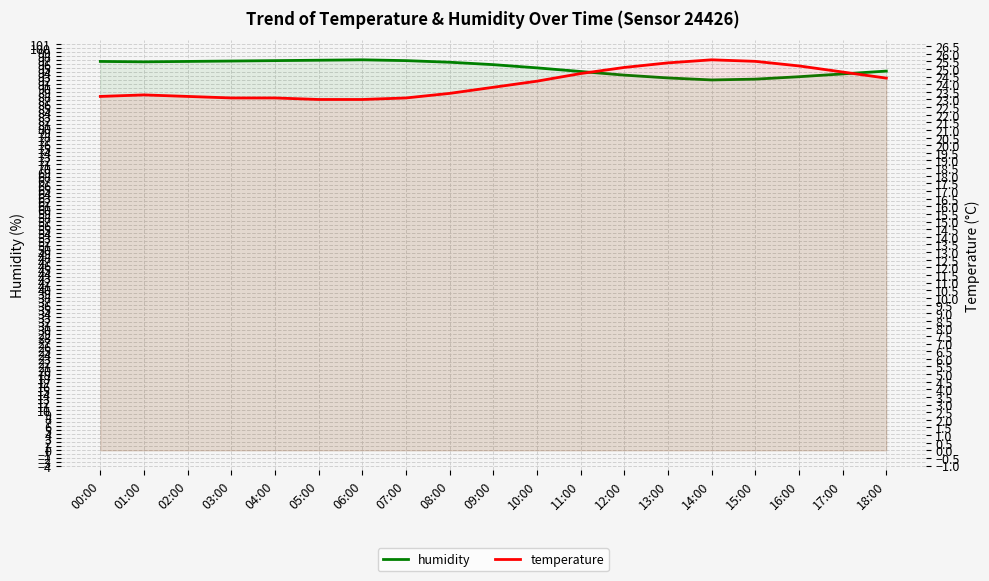

Rank the series by their maximum value, from highest to lowest.

humidity, temperature